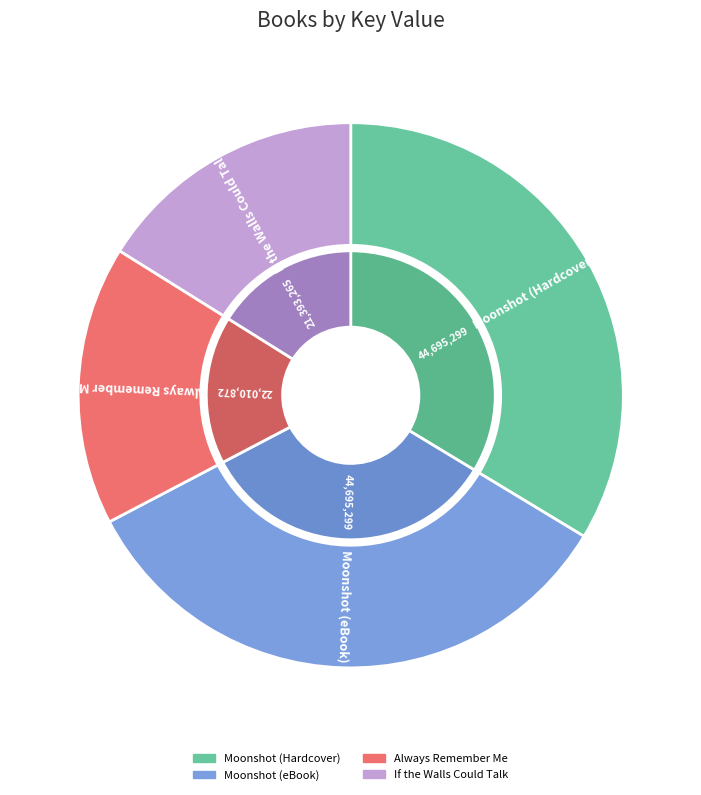

How many segments does this pie chart have?

4